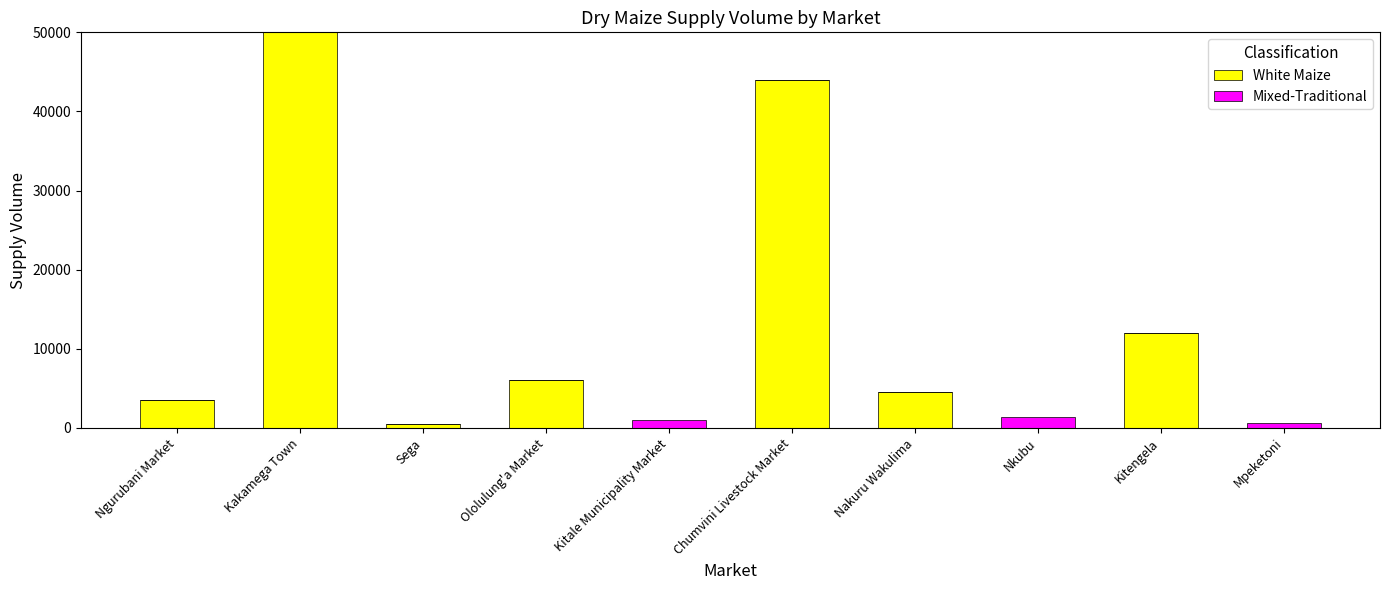

At which label does White Maize reach its peak?

Kakamega Town